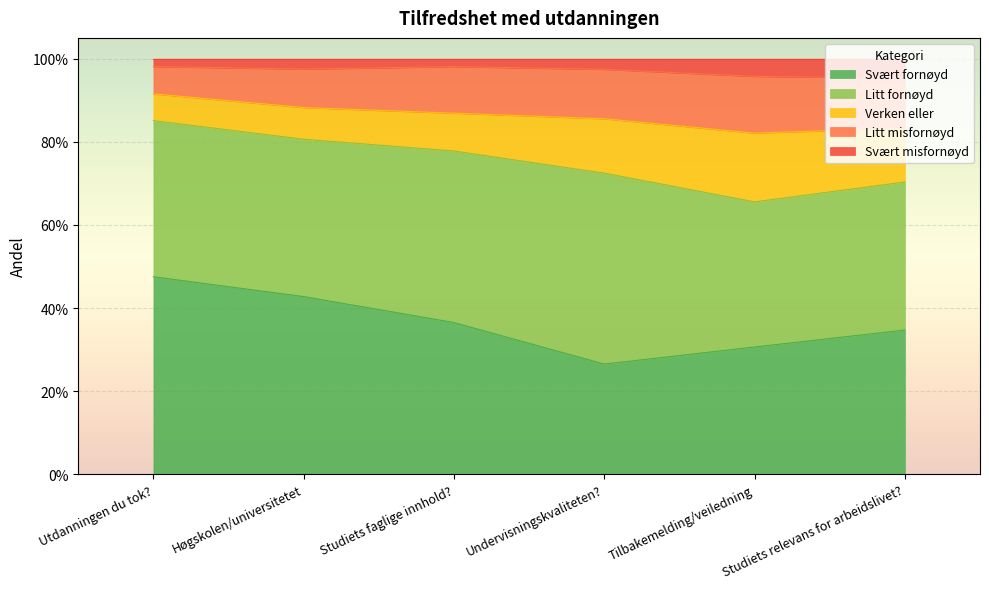

What is the sum of all Svært fornøyd values?

2.2